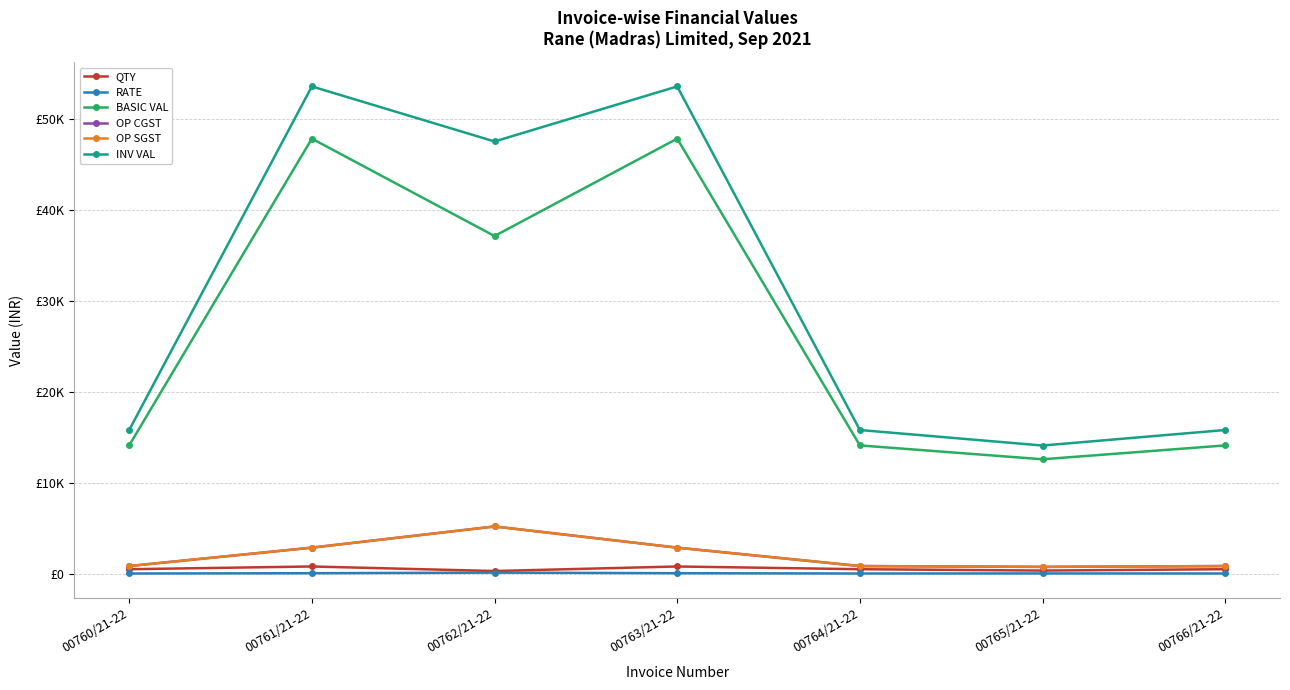

What is the sum of the BASIC VAL values at 00762/21-22 and 00764/21-22?

51295.0